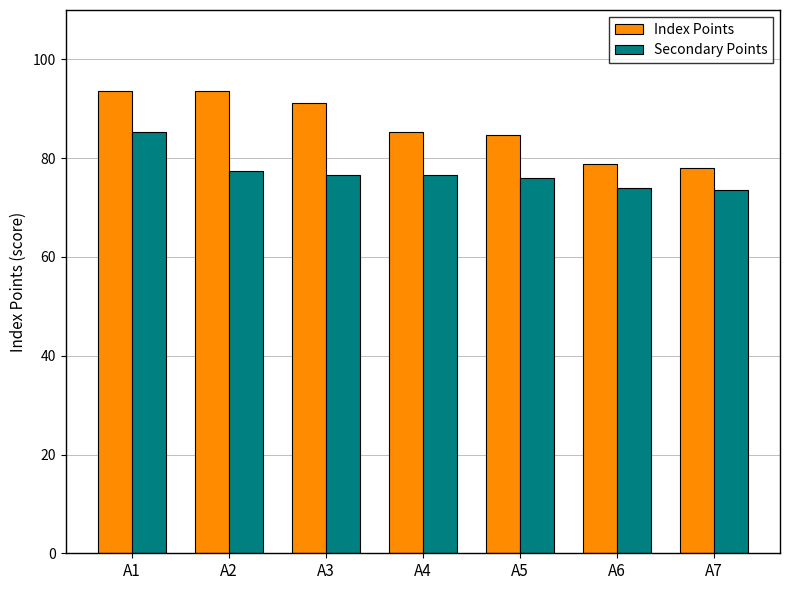

Rank the series by their maximum value, from lowest to highest.

Secondary Points, Index Points